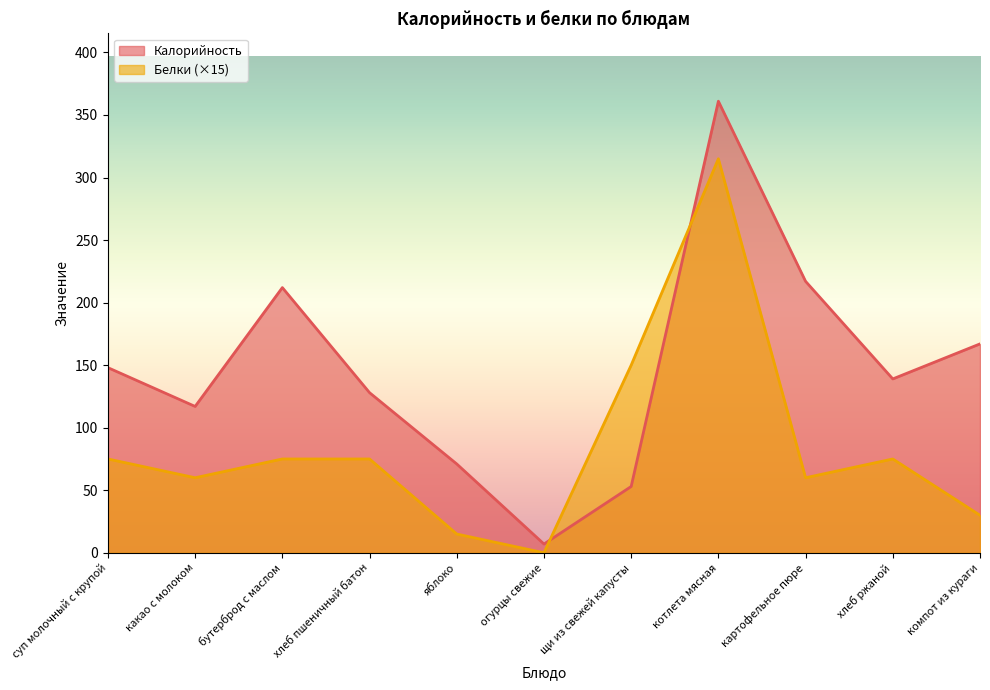

At how many categories does at least one series exceed 38?

10